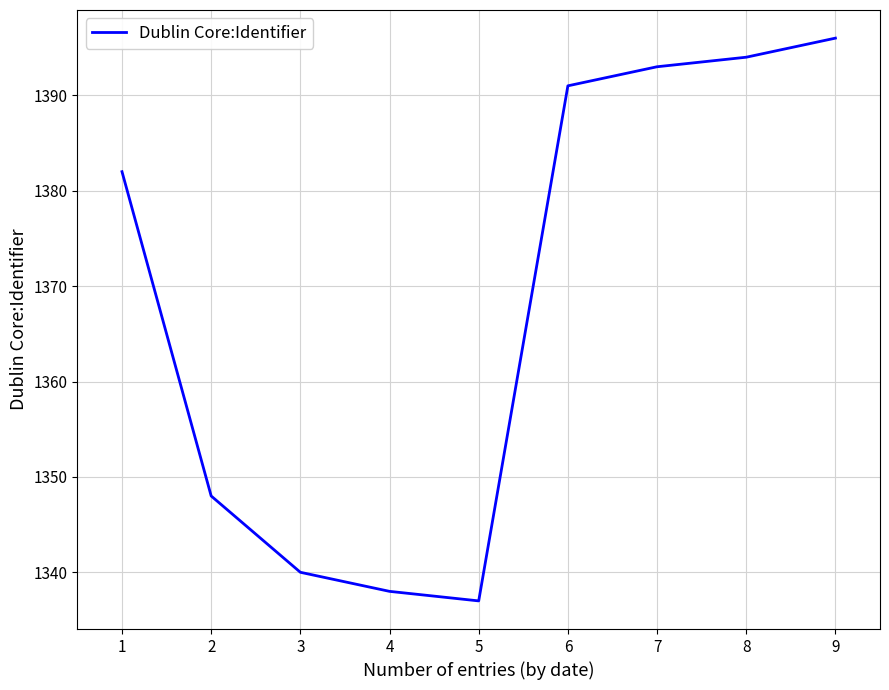

True or false: the data has more than 2 interior local peaks.

False